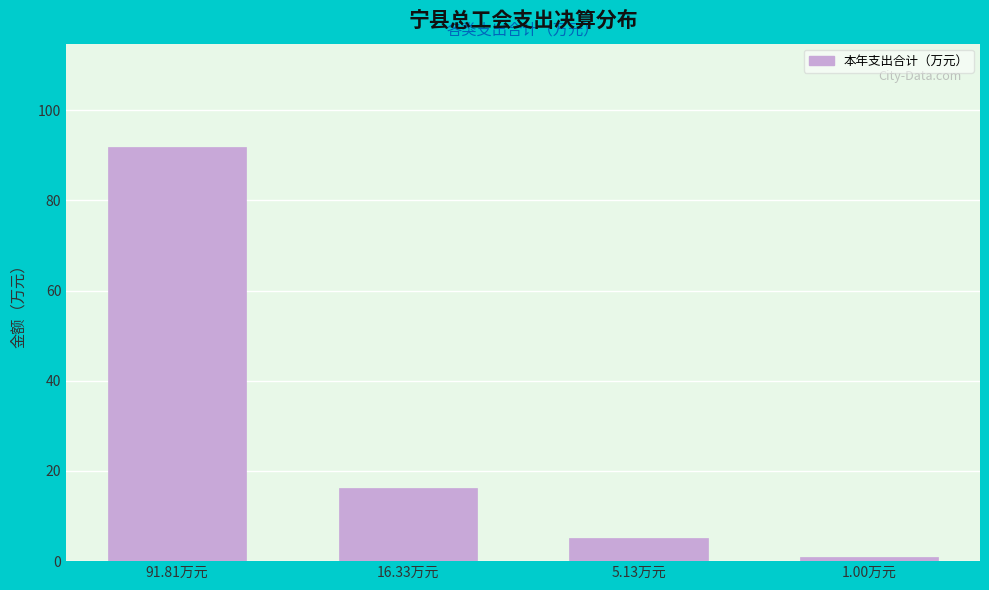

Reading left to right, transcribe all the data shown in this chart.

91.8	16.3	5.1	1.0